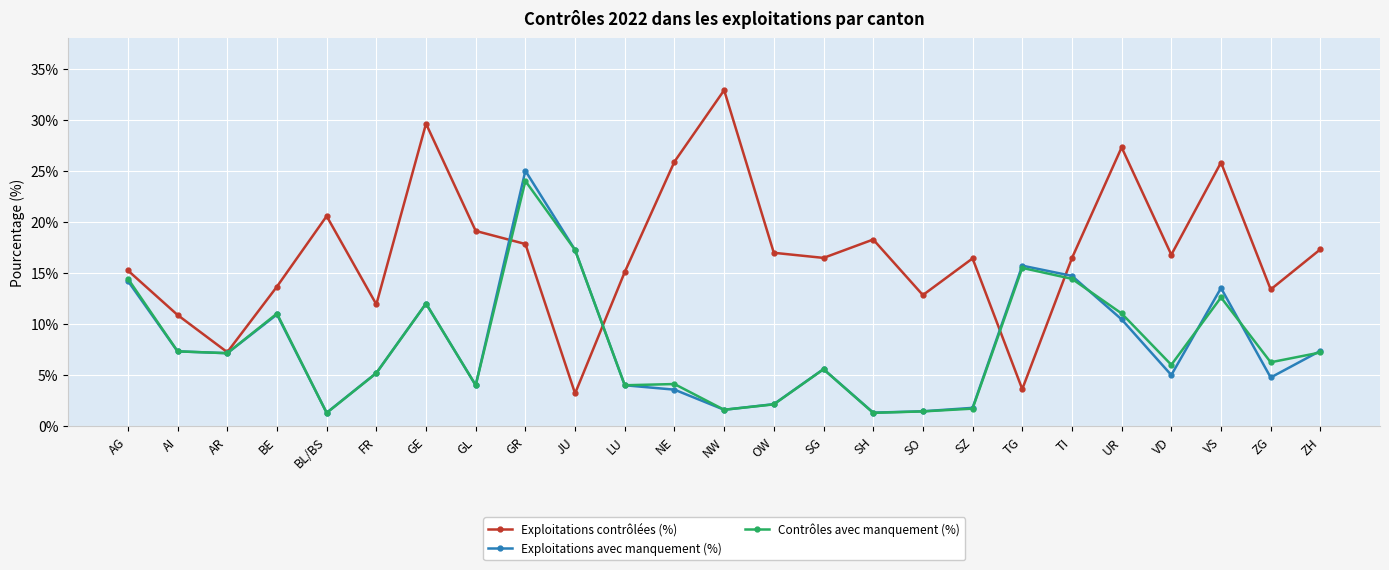

Which series has the widest spread of values?

Exploitations contrôlées (%)